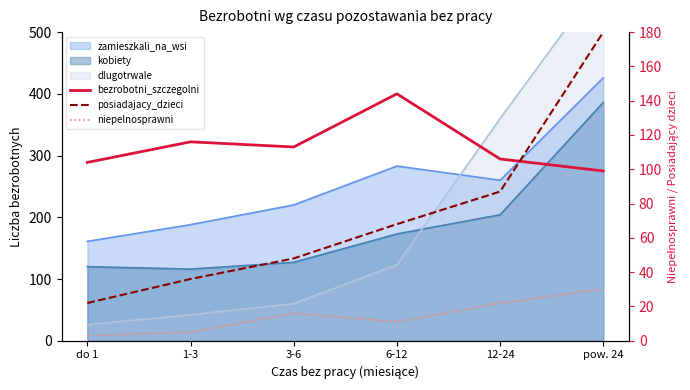

Is the value of bezrobotni_szczegolni at 6-12 greater than the value of posiadajacy_dzieci at 6-12?

Yes